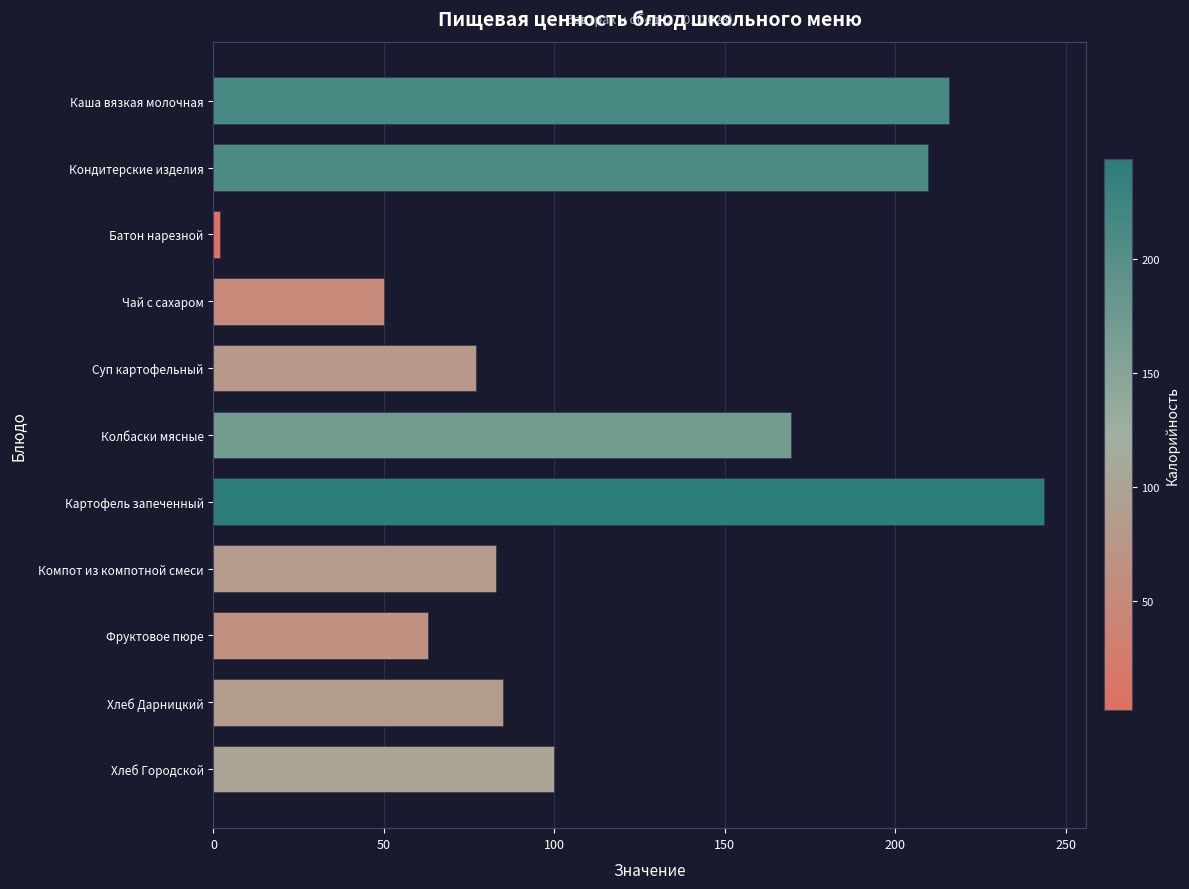

What is the sum of all values?

1298.8